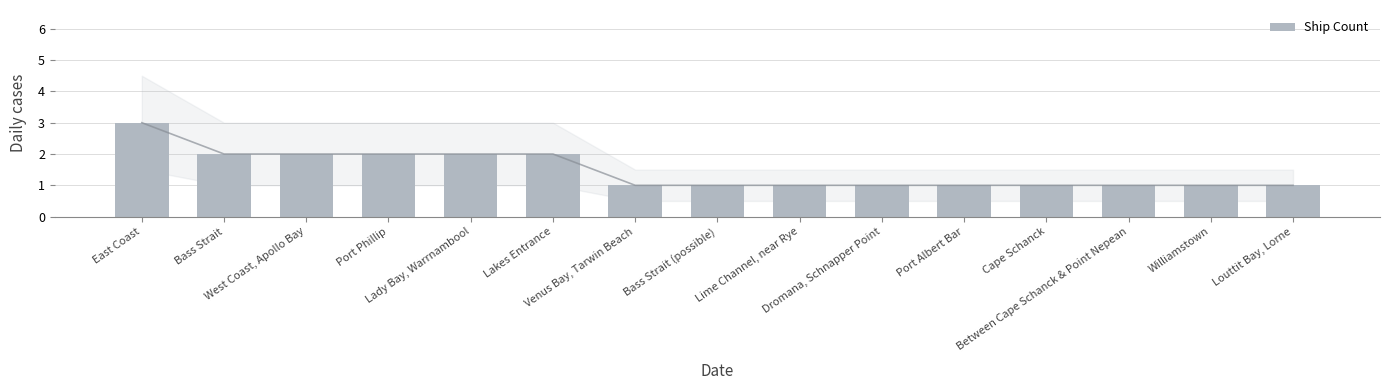

True or false: the data shows 2 at Lady Bay, Warrnambool.

True